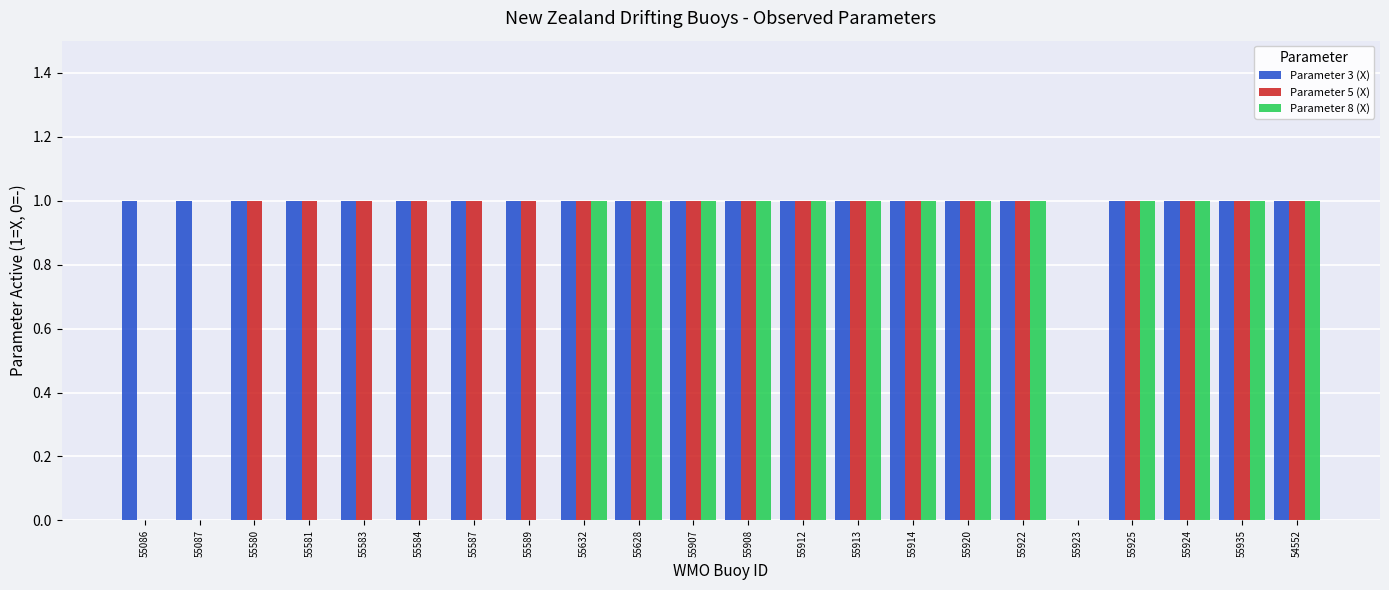

Which series changed the most between 55580 and 55908?

Parameter 8 (X)